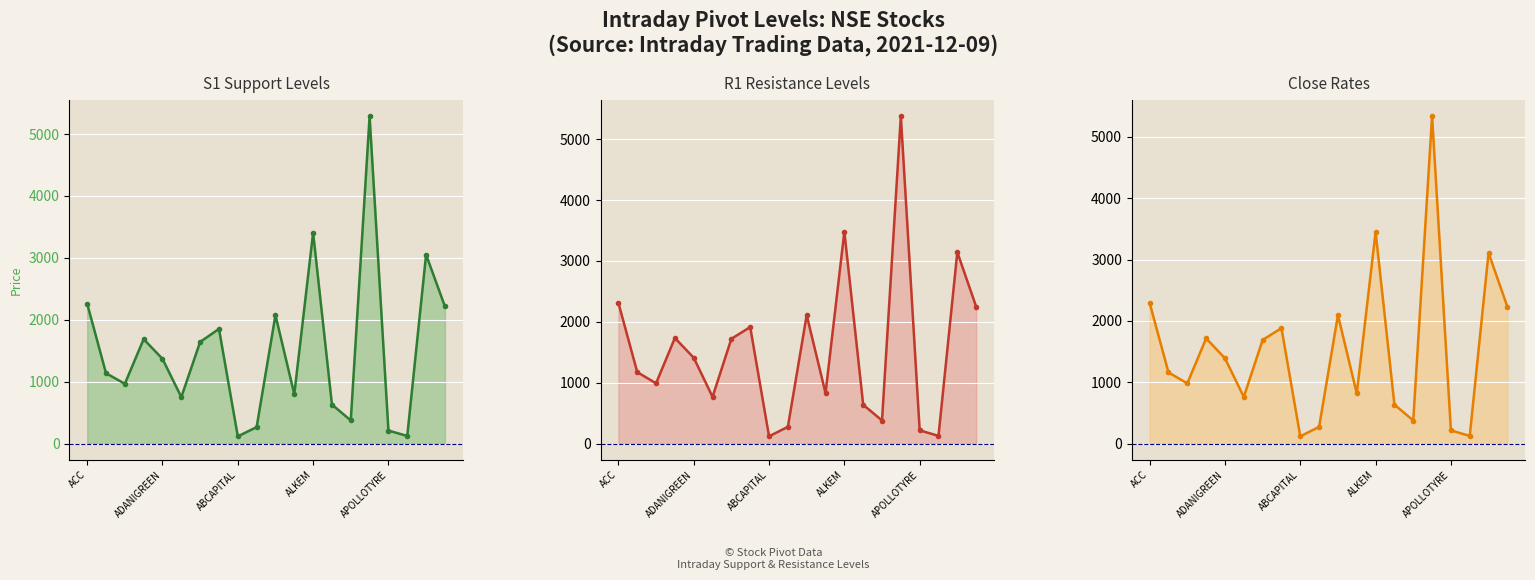

What position from the right is 13?

7